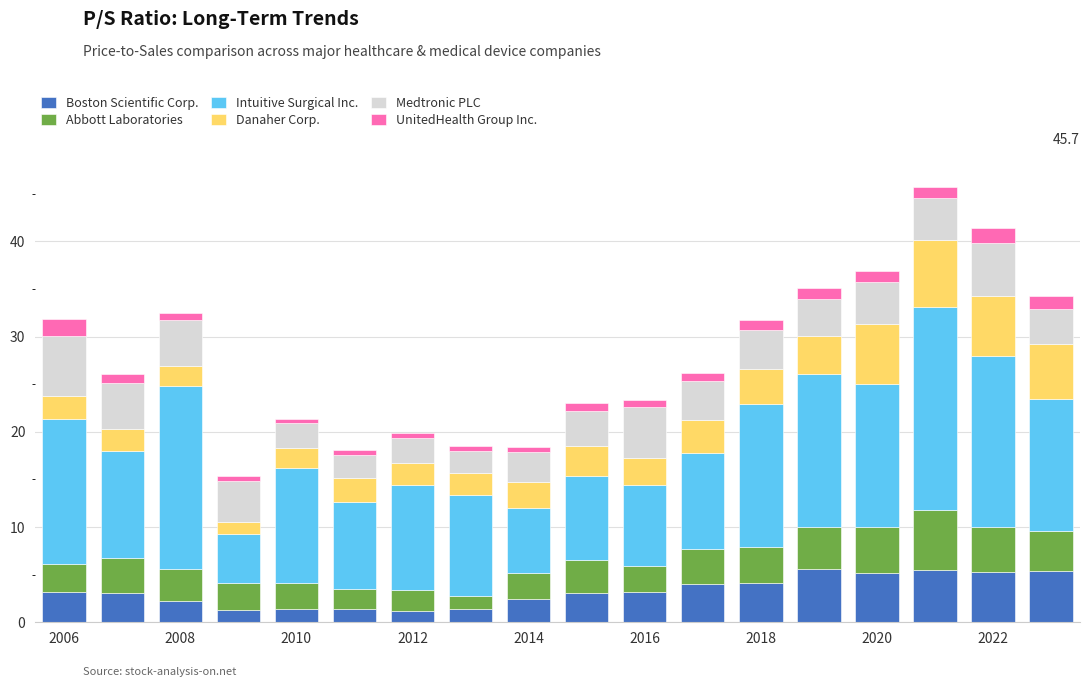

What is the lowest value of the Boston Scientific Corp. series?

1.2